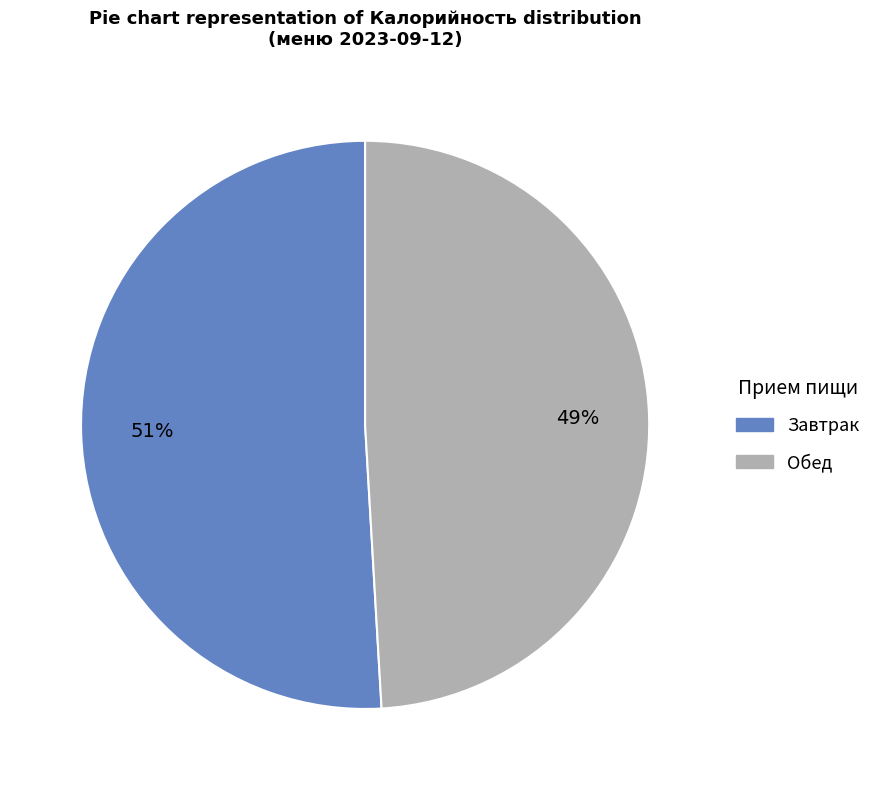

True or false: Завтрак accounts for 51% of the total.

True